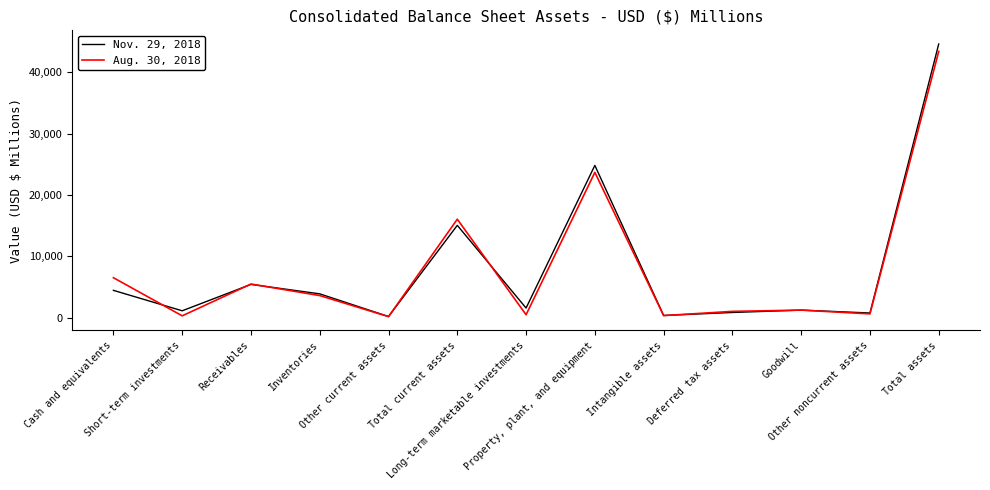

List the series in order of their overall mean, highest first.

Nov. 29, 2018, Aug. 30, 2018